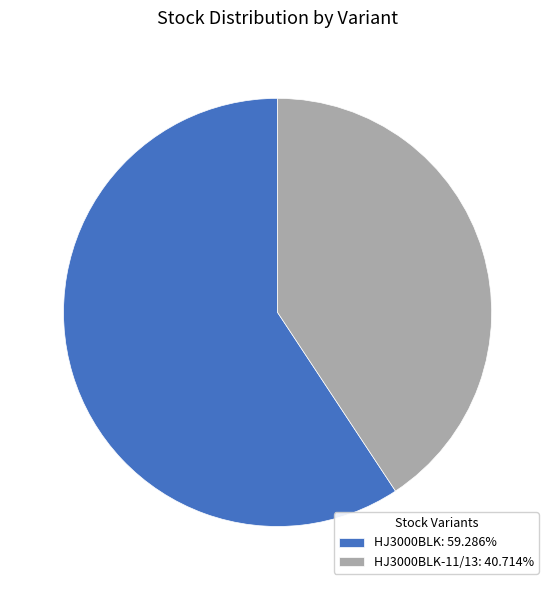

What is the ratio of the value at HJ3000BLK: 59.286% to the value at HJ3000BLK-11/13: 40.714%?

1.5